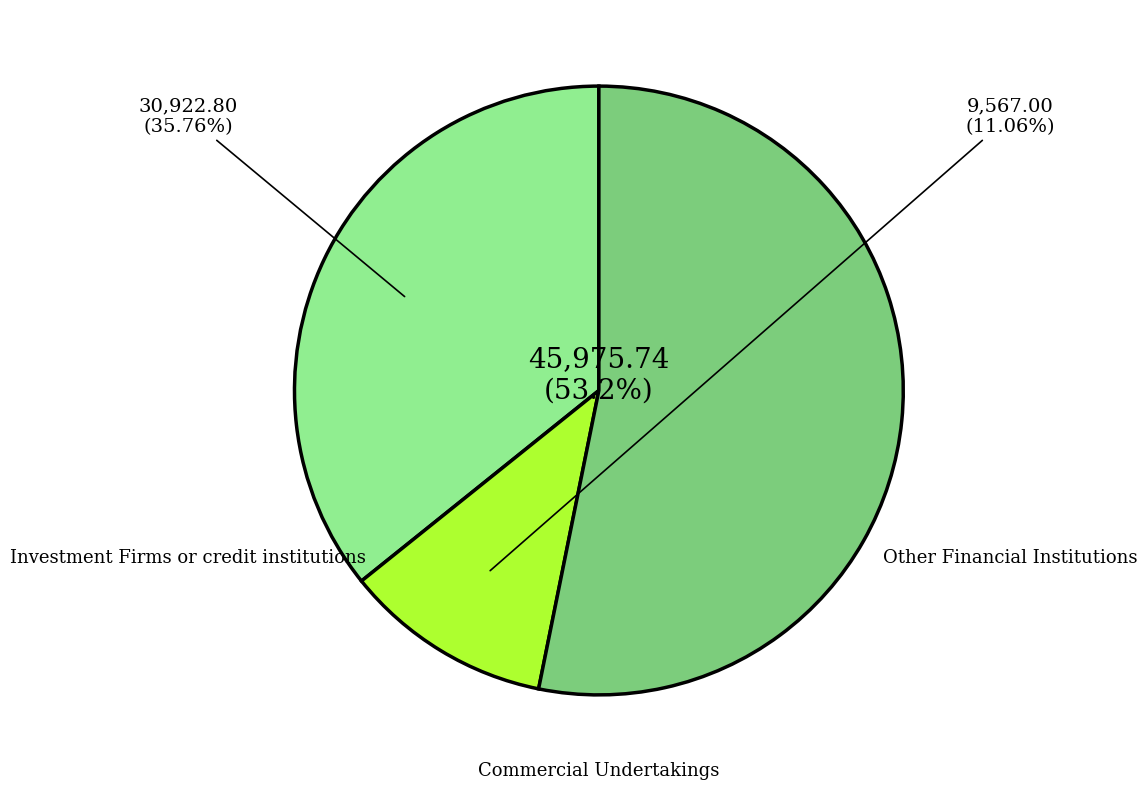

The Commercial Undertakings slice represents 41% of the pie. True or false?

False